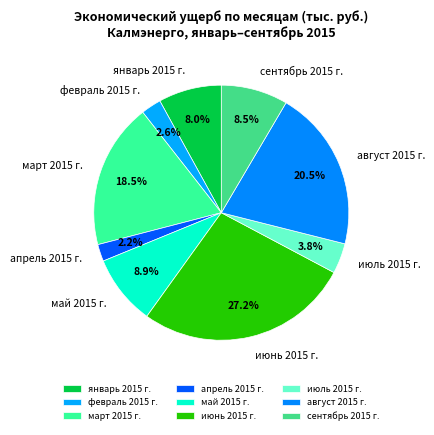

Which has a higher value, август 2015 г. or февраль 2015 г.?

август 2015 г.